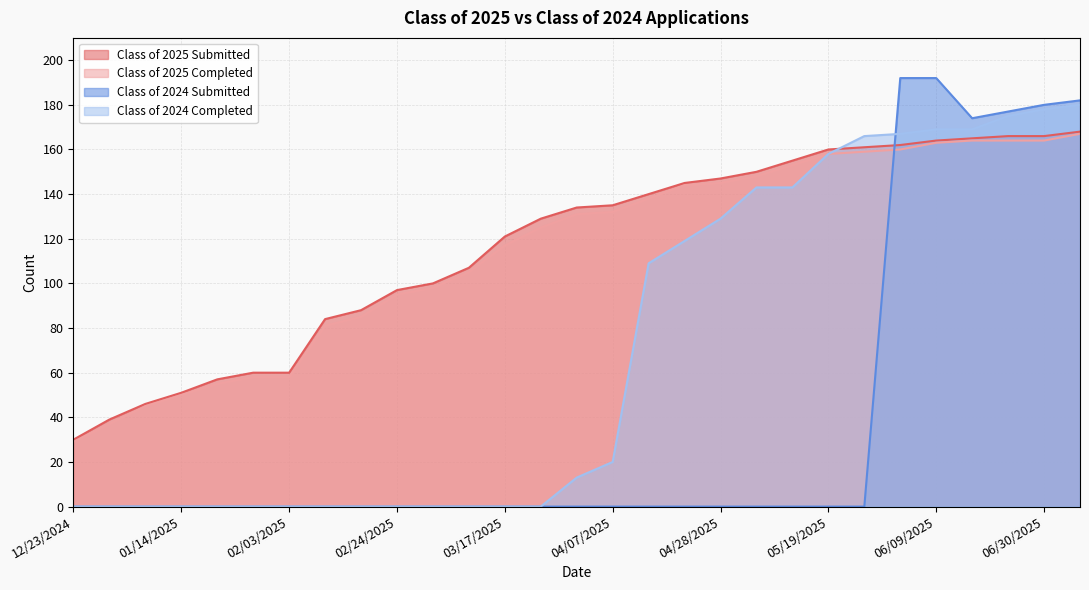

Reading left to right, list all the values displayed in this chart.

Class of 2025 Submitted: 12/23/2024=30	12/30/2024=39	01/06/2025=46	01/14/2025=51	01/20/2025=57	01/27/2025=60	02/03/2025=60	02/10/2025=84	02/18/2025=88	02/24/2025=97	03/03/2025=100	03/10/2025=107	03/17/2025=121	03/24/2025=129	03/31/2025=134	04/07/2025=135	04/14/2025=140	04/21/2025=145	04/28/2025=147	05/06/2025=150	05/12/2025=155	05/19/2025=160	05/26/2025=161	06/02/2025=162	06/09/2025=164	06/16/2025=165	06/21/2025=166	06/30/2025=166	07/07/2025=168
Class of 2025 Completed: 12/23/2024=29	12/30/2024=37	01/06/2025=45	01/14/2025=50	01/20/2025=55	01/27/2025=58	02/03/2025=58	02/10/2025=81	02/18/2025=85	02/24/2025=95	03/03/2025=98	03/10/2025=105	03/17/2025=117	03/24/2025=125	03/31/2025=131	04/07/2025=132	04/14/2025=138	04/21/2025=144	04/28/2025=145	05/06/2025=148	05/12/2025=153	05/19/2025=158	05/26/2025=159	06/02/2025=160	06/09/2025=163	06/16/2025=164	06/21/2025=164	06/30/2025=164	07/07/2025=167
Class of 2024 Submitted: 12/23/2024=0	12/30/2024=0	01/06/2025=0	01/14/2025=0	01/20/2025=0	01/27/2025=0	02/03/2025=0	02/10/2025=0	02/18/2025=0	02/24/2025=0	03/03/2025=0	03/10/2025=0	03/17/2025=0	03/24/2025=0	03/31/2025=0	04/07/2025=0	04/14/2025=0	04/21/2025=0	04/28/2025=0	05/06/2025=0	05/12/2025=0	05/19/2025=0	05/26/2025=0	06/02/2025=192	06/09/2025=192	06/16/2025=174	06/21/2025=177	06/30/2025=180	07/07/2025=182
Class of 2024 Completed: 12/23/2024=0	12/30/2024=0	01/06/2025=0	01/14/2025=0	01/20/2025=0	01/27/2025=0	02/03/2025=0	02/10/2025=0	02/18/2025=0	02/24/2025=0	03/03/2025=0	03/10/2025=0	03/17/2025=0	03/24/2025=0	03/31/2025=13	04/07/2025=20	04/14/2025=109	04/21/2025=119	04/28/2025=129	05/06/2025=143	05/12/2025=143	05/19/2025=158	05/26/2025=166	06/02/2025=167	06/09/2025=169	06/16/2025=169	06/21/2025=175	06/30/2025=178	07/07/2025=180